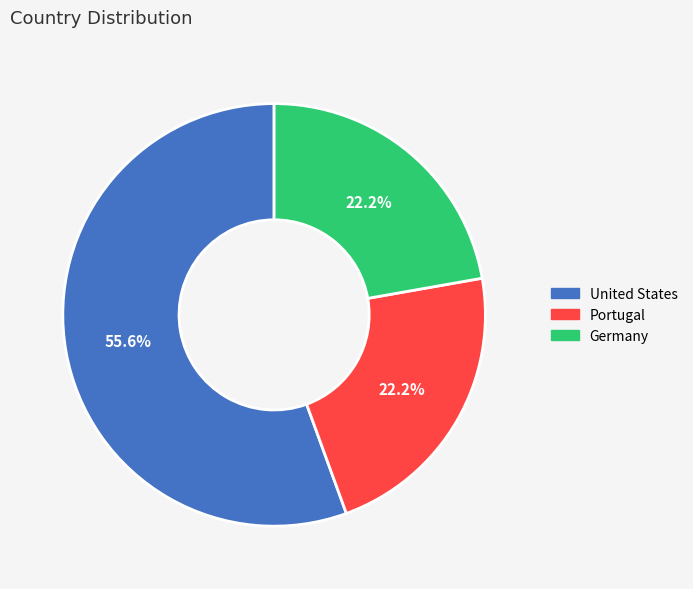

Does United States represent more than half of the total?

Yes